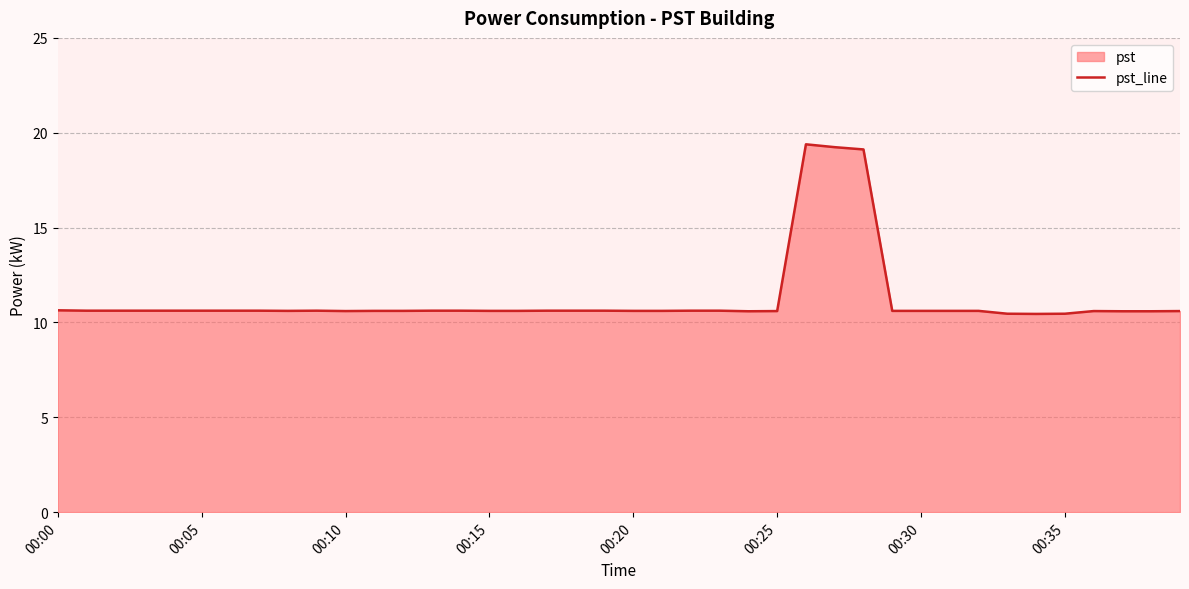

How many lines are shown in the chart?

1